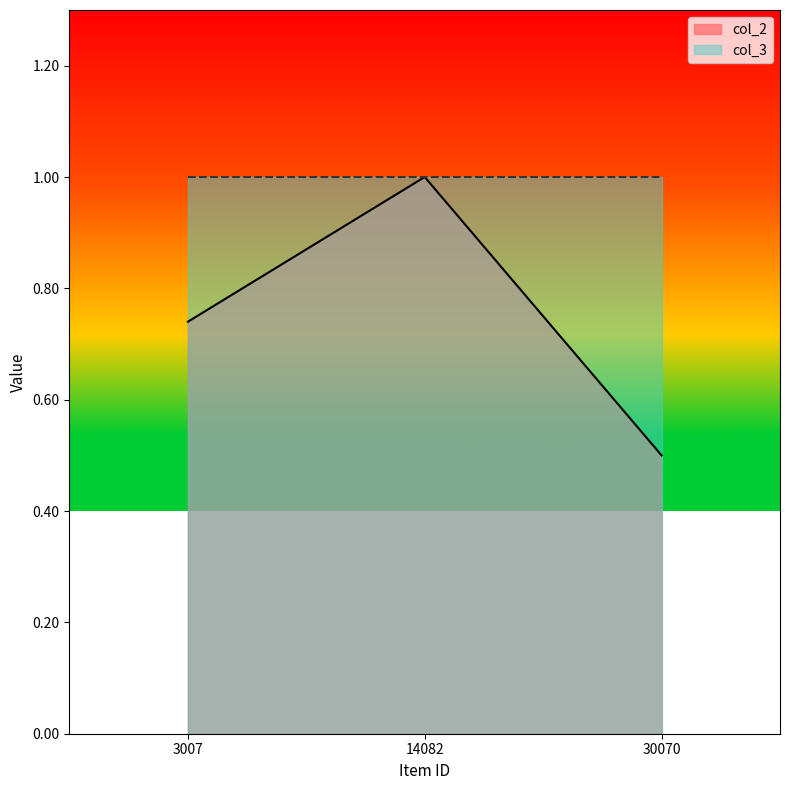

Read the value at 3007.

0.7